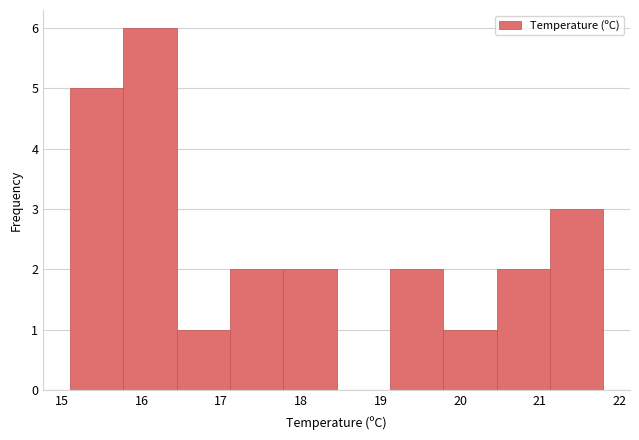

Reading left to right, transcribe this chart: for each bar, give the range it covers on the x-axis and its height. Neither the bar edges nor the heights are printed on the chart, so give them approximately, as read against the axes.

15.10 to 15.77: 5
15.77 to 16.44: 6
16.44 to 17.11: 1
17.11 to 17.78: 2
17.78 to 18.45: 2
18.45 to 19.12: 0
19.12 to 19.79: 2
19.79 to 20.46: 1
20.46 to 21.13: 2
21.13 to 21.80: 3